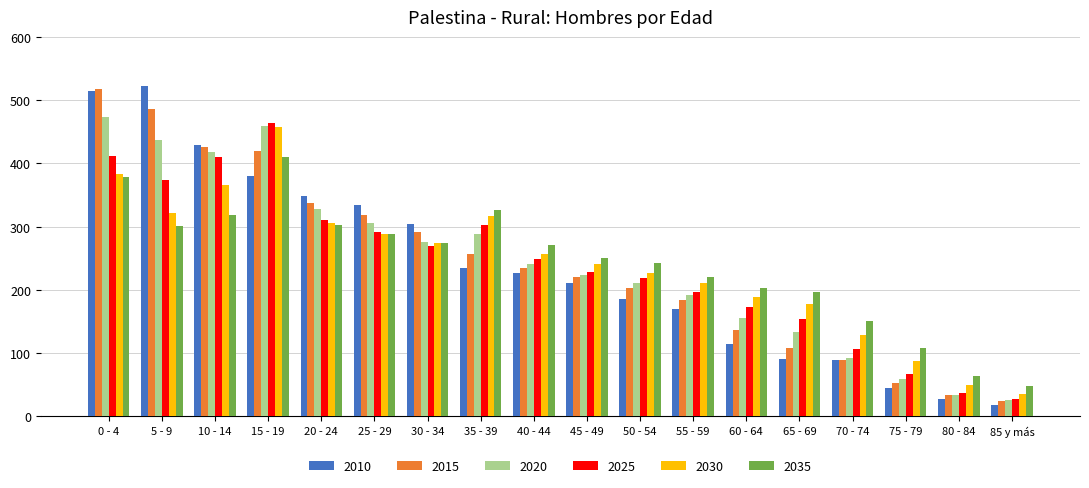

At 60 - 64, list the series in order from smallest to largest.

2010, 2015, 2020, 2025, 2030, 2035